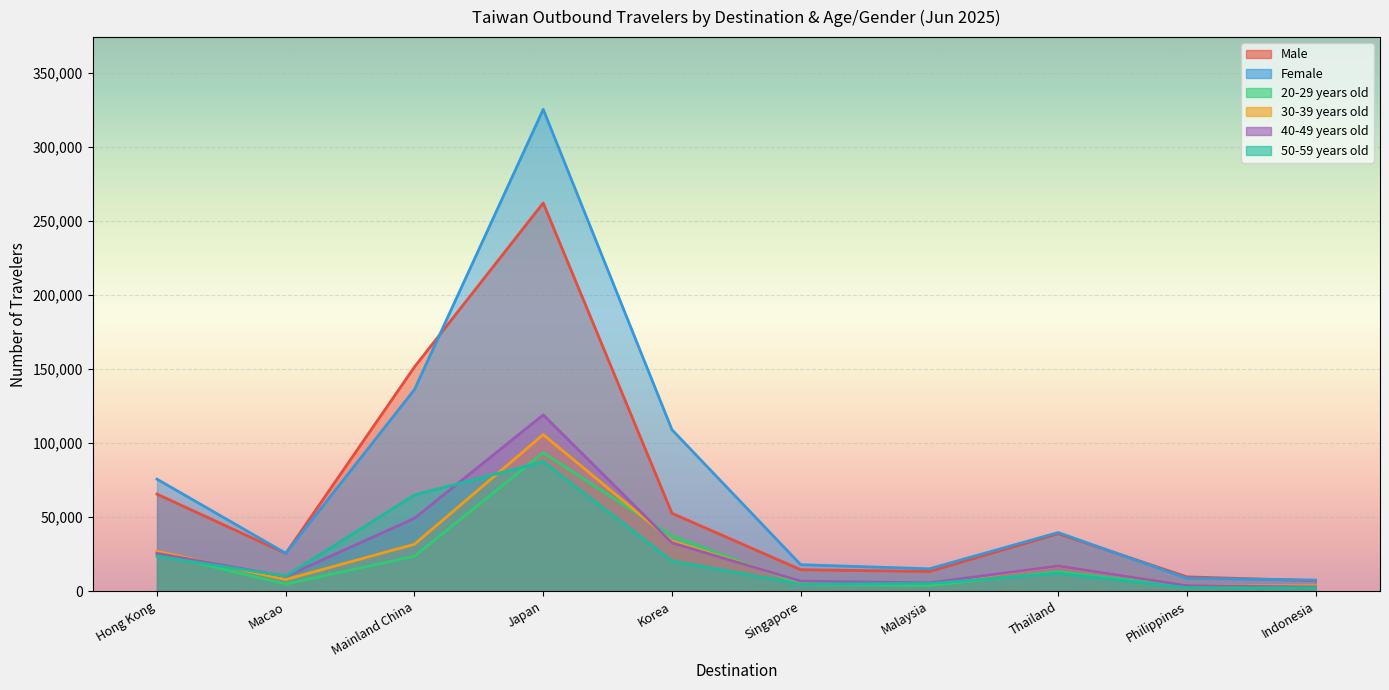

Reading left to right, transcribe all the data shown in this chart.

Male: Hong Kong=65535	Macao=25500	Mainland China=151396	Japan=262075	Korea=52596	Singapore=14523	Malaysia=13311	Thailand=38803	Philippines=9691	Indonesia=7072
Female: Hong Kong=75631	Macao=25611	Mainland China=136140	Japan=325246	Korea=109020	Singapore=17909	Malaysia=15123	Thailand=39608	Philippines=8763	Indonesia=7525
20-29 years old: Hong Kong=25404	Macao=4811	Mainland China=23599	Japan=93440	Korea=37296	Singapore=4765	Malaysia=3859	Thailand=13183	Philippines=3199	Indonesia=2354
30-39 years old: Hong Kong=26987	Macao=7878	Mainland China=31704	Japan=105700	Korea=33882	Singapore=6403	Malaysia=5083	Thailand=17042	Philippines=3910	Indonesia=3610
40-49 years old: Hong Kong=25580	Macao=9924	Mainland China=49240	Japan=119024	Korea=32673	Singapore=6821	Malaysia=5633	Thailand=17078	Philippines=3833	Indonesia=2840
50-59 years old: Hong Kong=23630	Macao=10210	Mainland China=64982	Japan=87384	Korea=20321	Singapore=4816	Malaysia=5167	Thailand=12114	Philippines=2415	Indonesia=2275